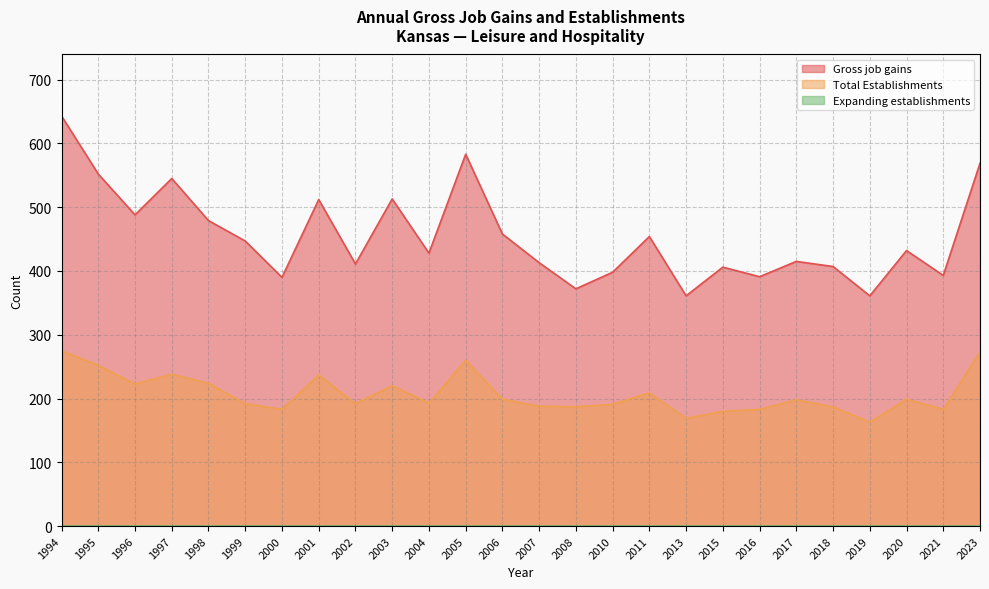

Reading left to right, what are all the values shown in this chart?

Gross job gains: 643	552	488	545	479	447	390	512	411	513	428	583	458	413	372	398	454	361	406	391	415	407	361	432	393	569
Total Establishments: 275	252	223	238	224	192	183	237	192	220	193	260	199	188	187	191	209	169	180	183	198	187	163	199	183	273